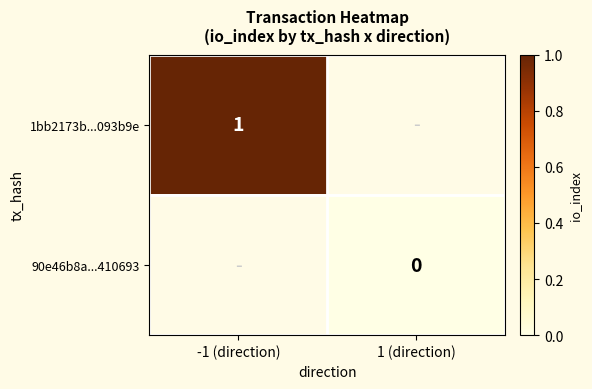

True or false: 1bb2173b...093b9e has a value of 2 at -1 (direction).

False